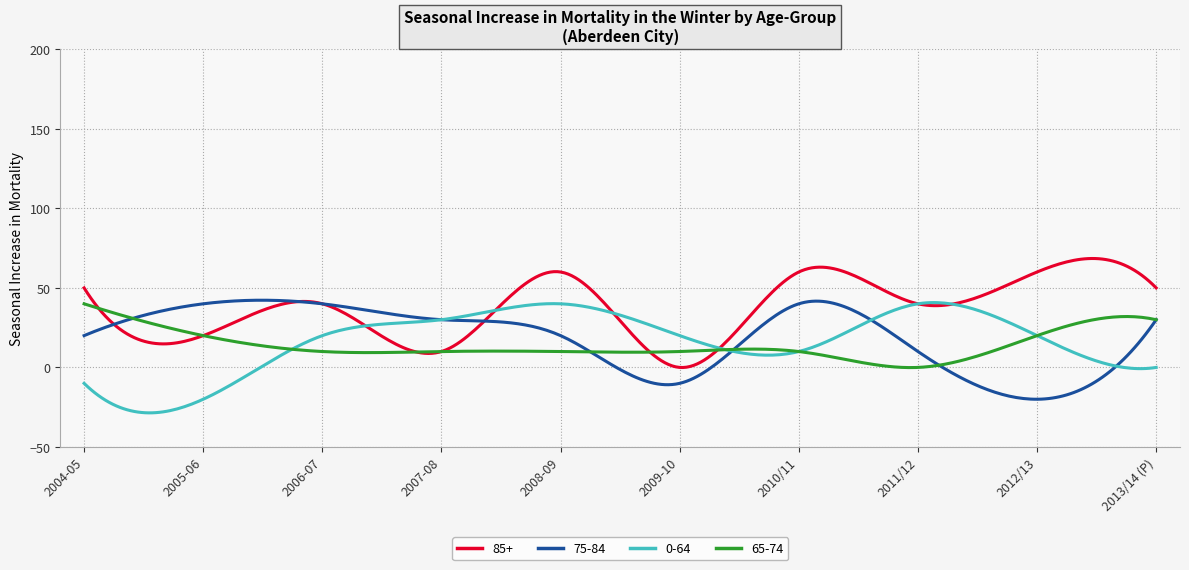

Which series has the largest total across all categories?

85+